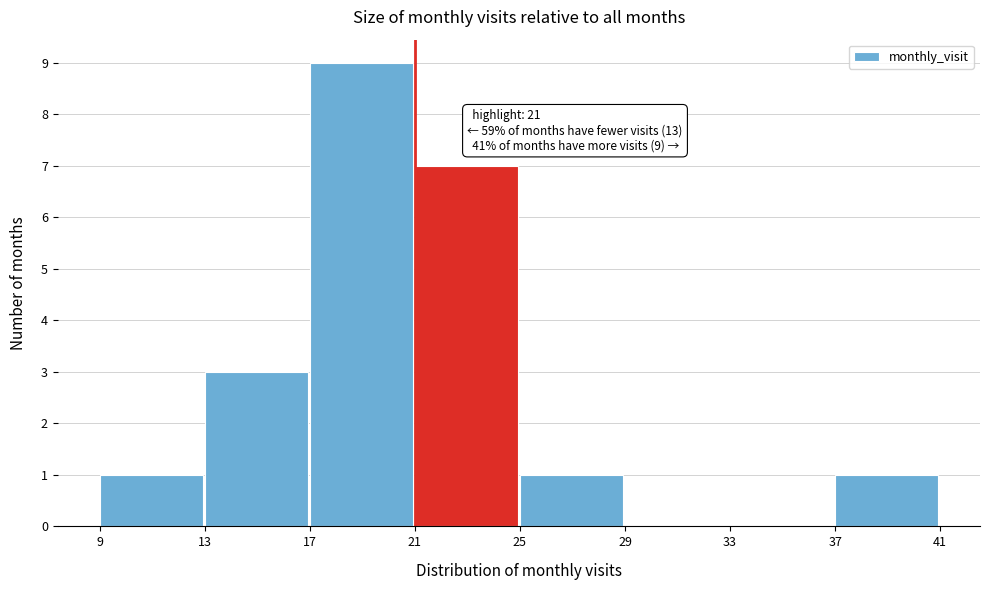

Which range on the x-axis has the tallest bar?

17 to 21